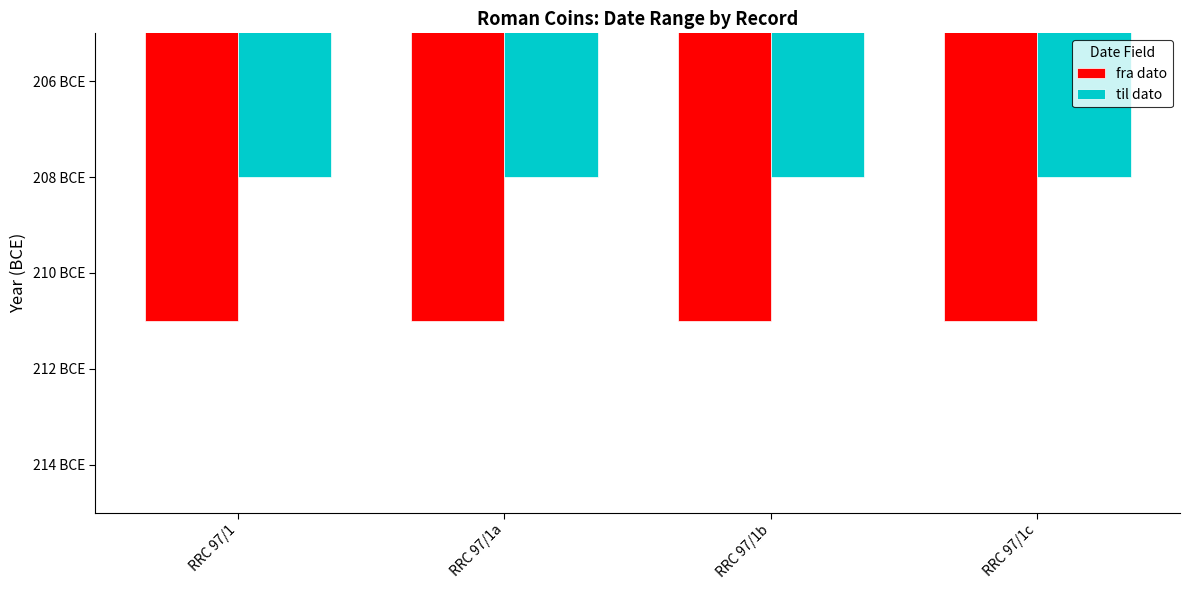

True or false: fra dato has a value of -325 at RRC 97/1a.

False